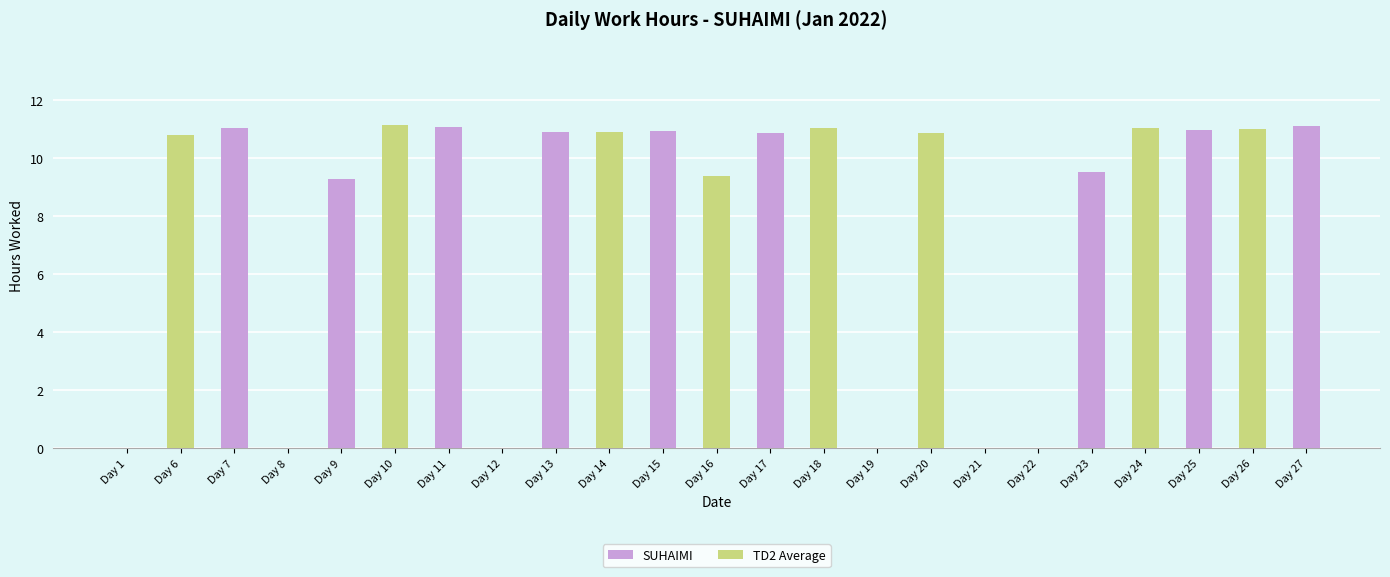

Between Day 11 and Day 25, which series saw the biggest shift?

SUHAIMI